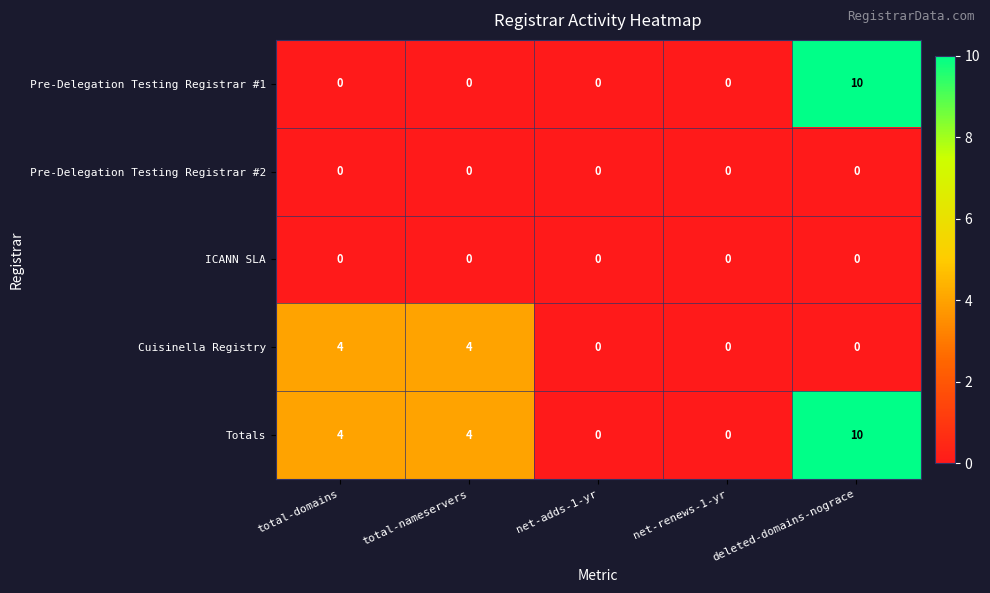

The value of Totals at deleted-domains-nograce is 10. True or false?

True